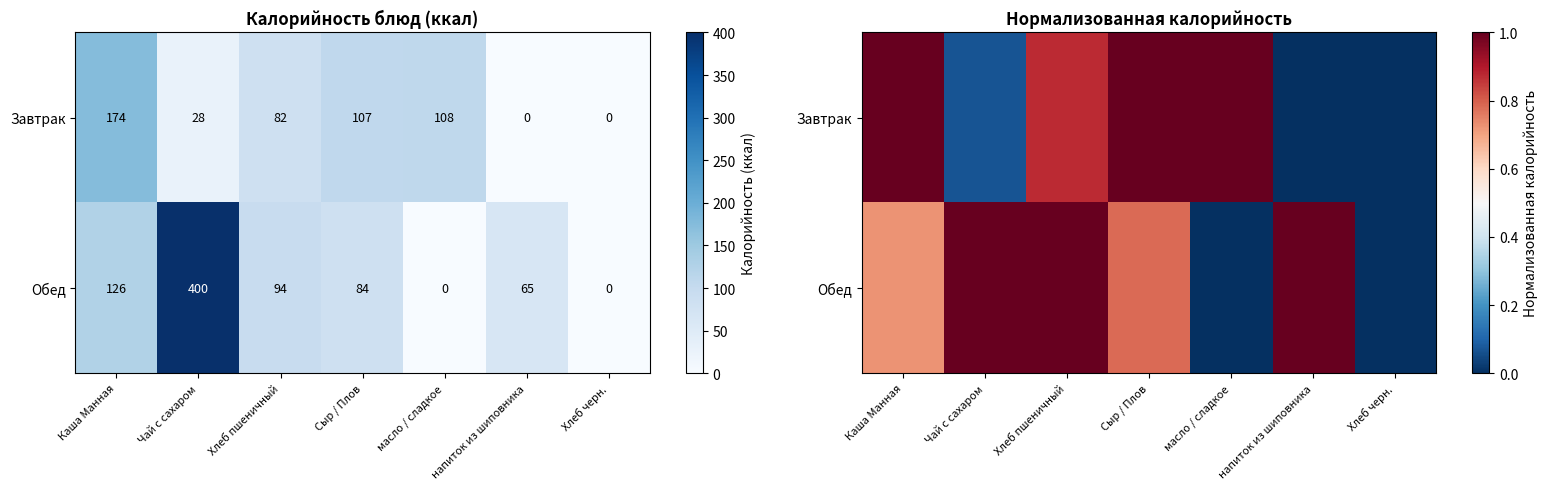

What is the average value of the Обед series?

0.6